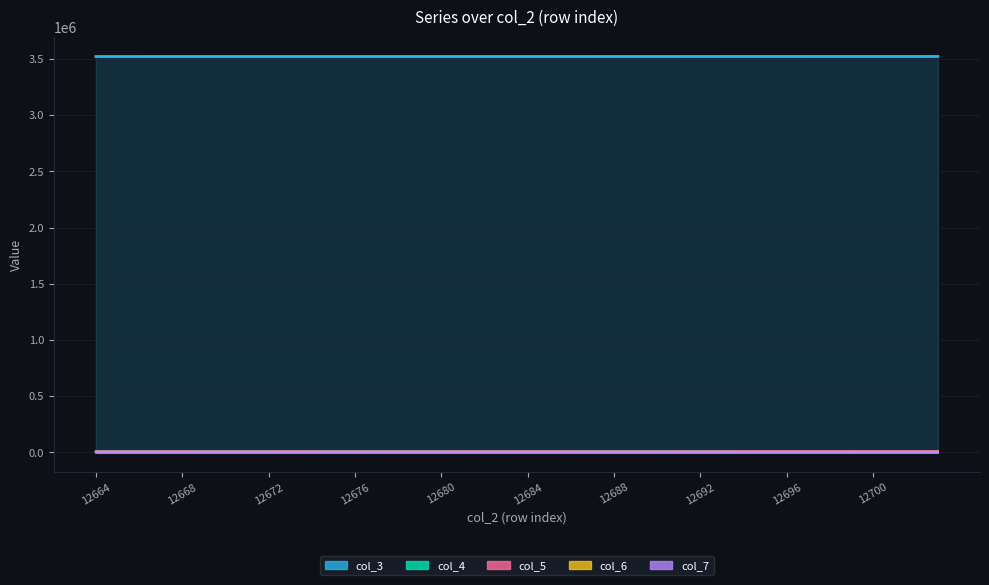

True or false: col_3 and col_5 cross at least once.

False